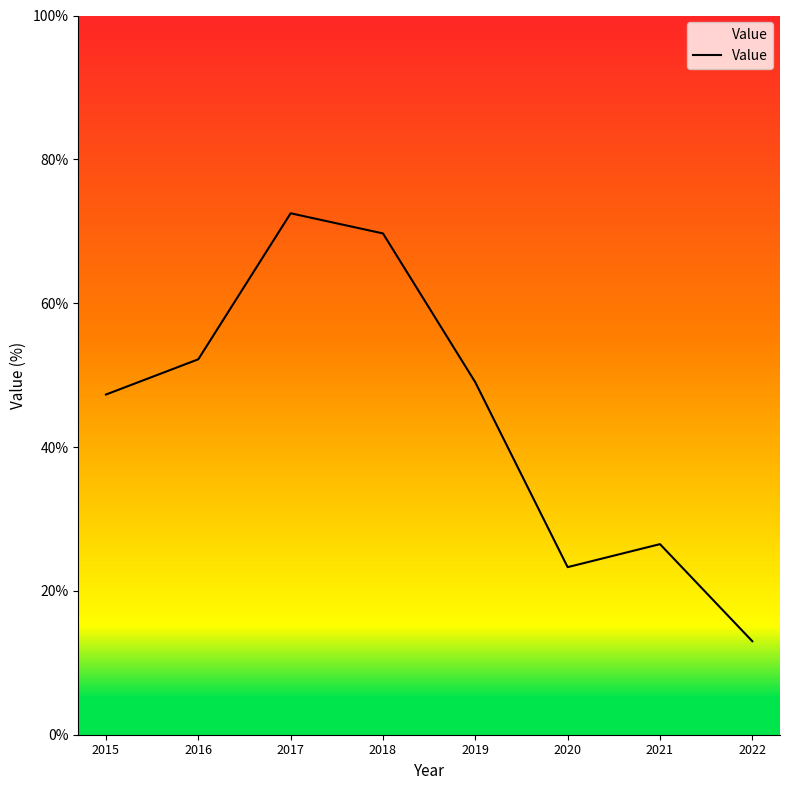

Rank the categories by value from lowest to highest.

2022, 2020, 2021, 2015, 2019, 2016, 2018, 2017